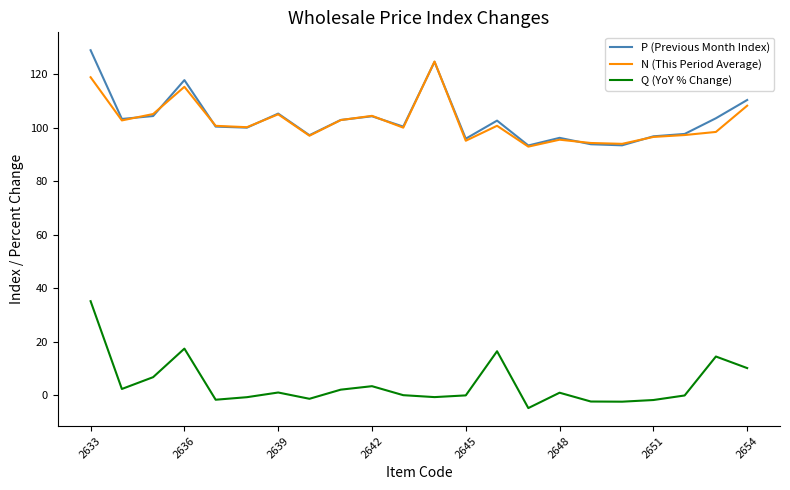

After their last crossing, which series has the higher values: P (Previous Month Index) or N (This Period Average)?

P (Previous Month Index)